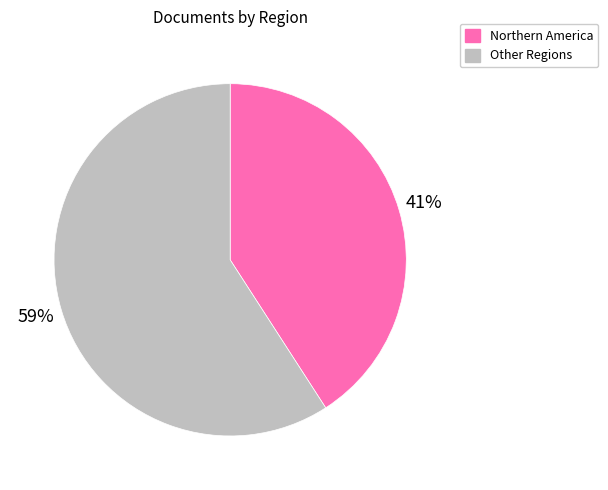

Is there a majority slice in this chart?

Yes